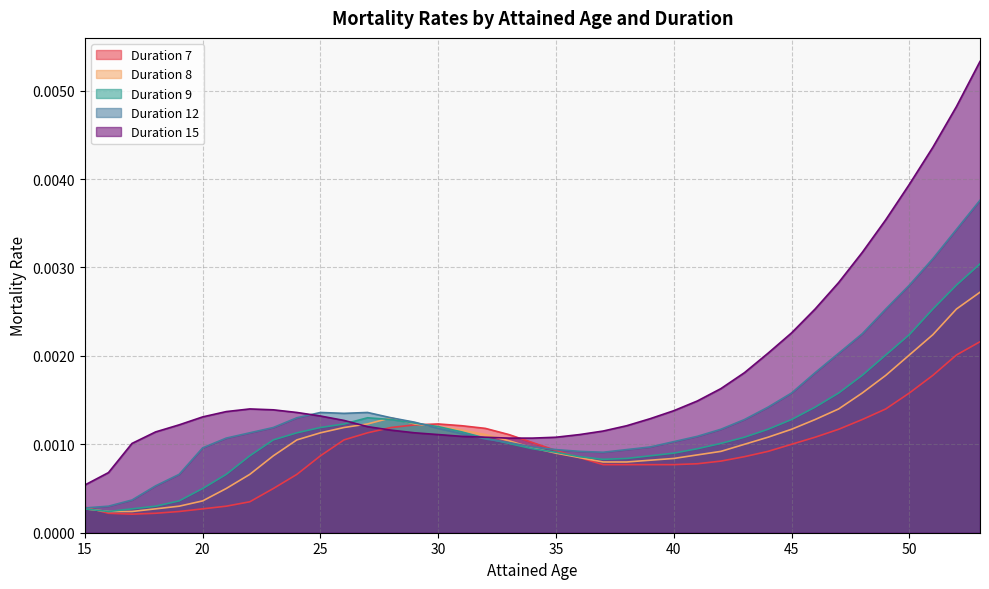

Count the number of categories in the chart.

39